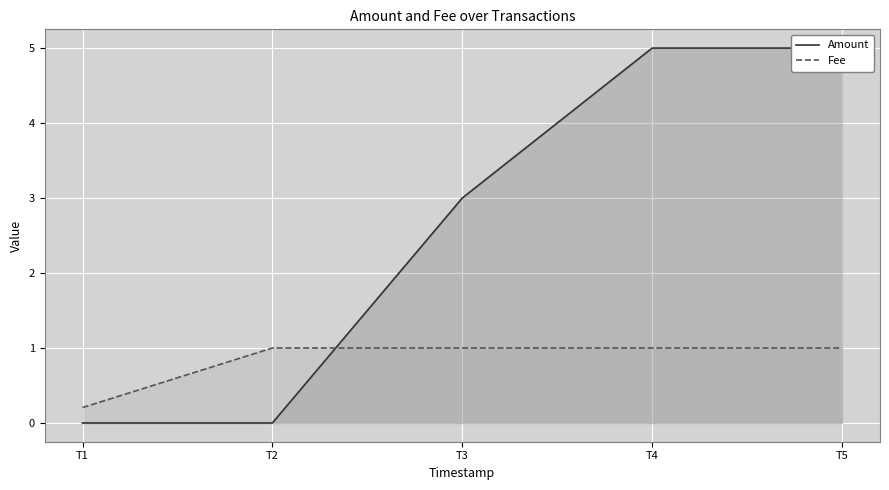

How many times do Amount and Fee cross each other?

1